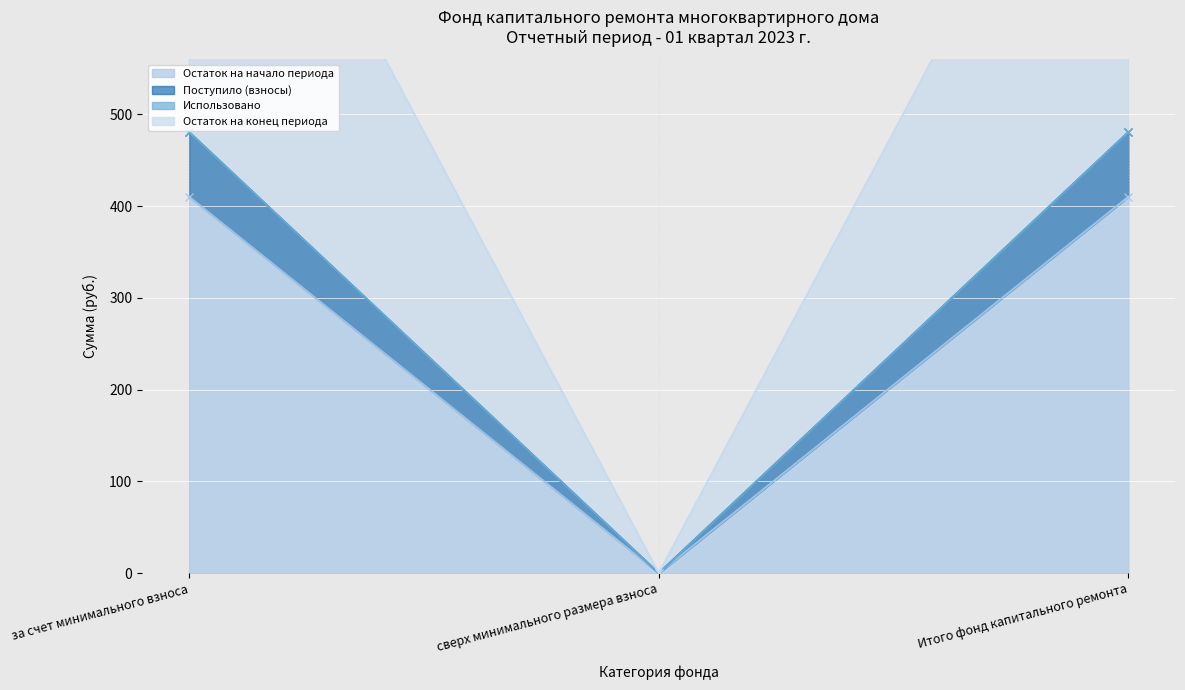

True or false: Остаток на начало периода has a value of 0.0 at сверх минимального размера взноса.

True